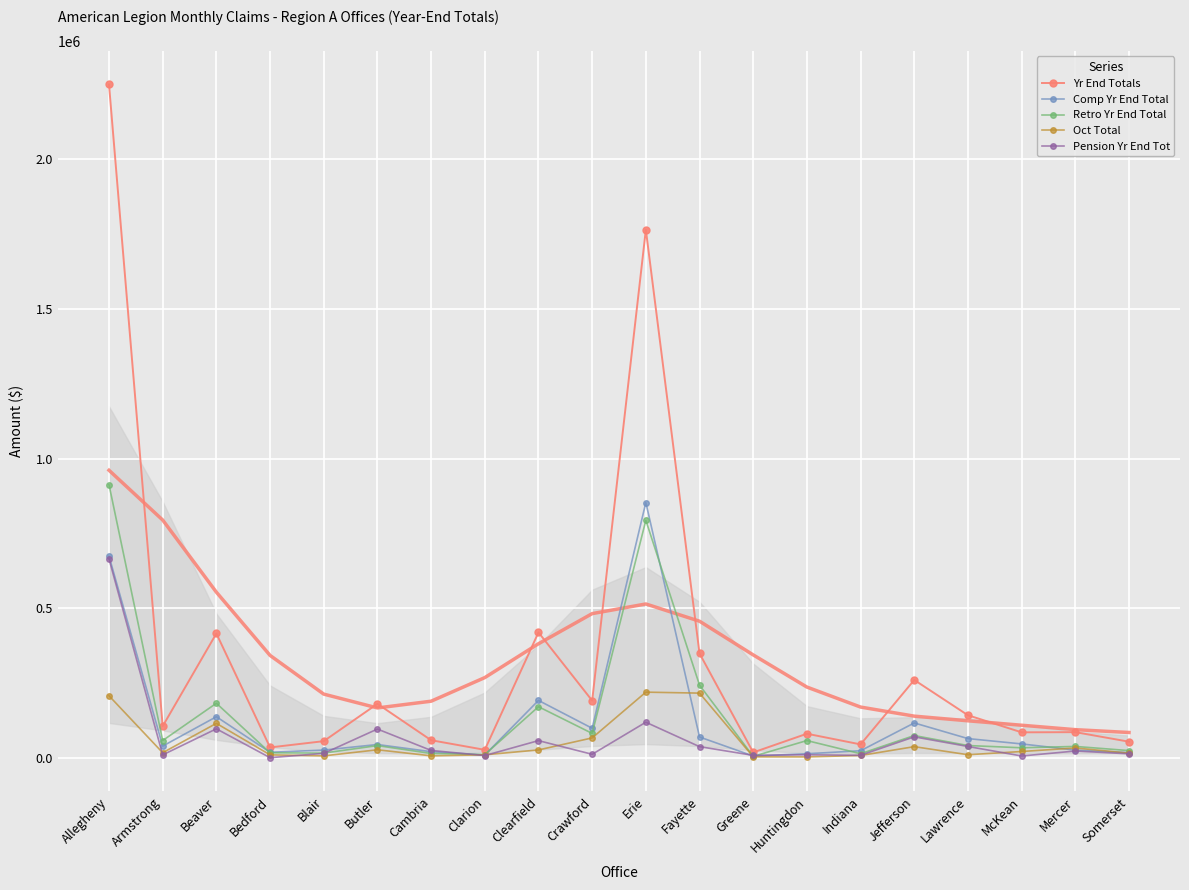

At which label does Oct Total first exceed 20655?

Allegheny